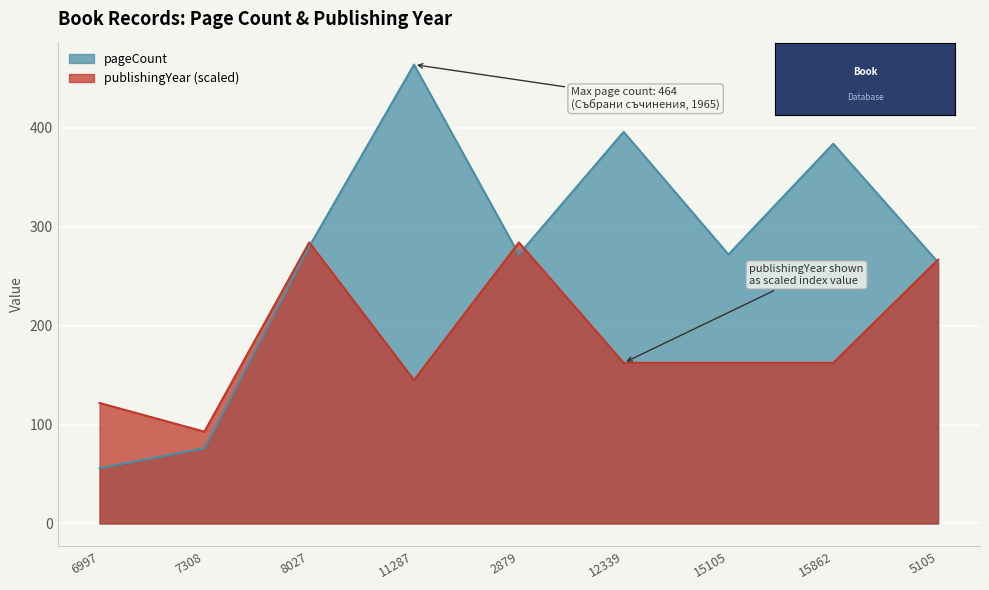

Is it true that publishingYear equals 157.8 at 7308?

False